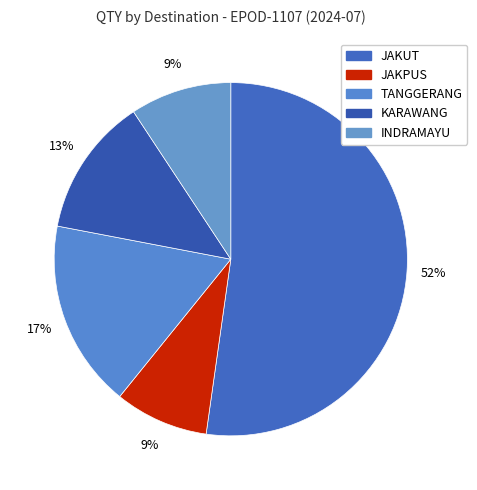

Is it true that KARAWANG is 1% of the pie?

False